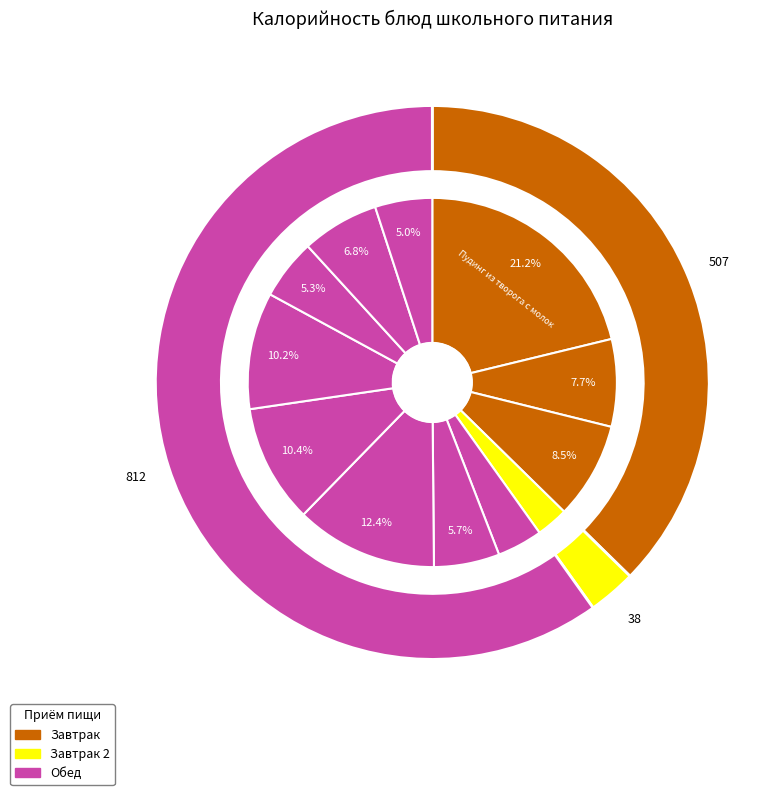

True or false: Бутерброд с сыром accounts for 1% of the total.

False